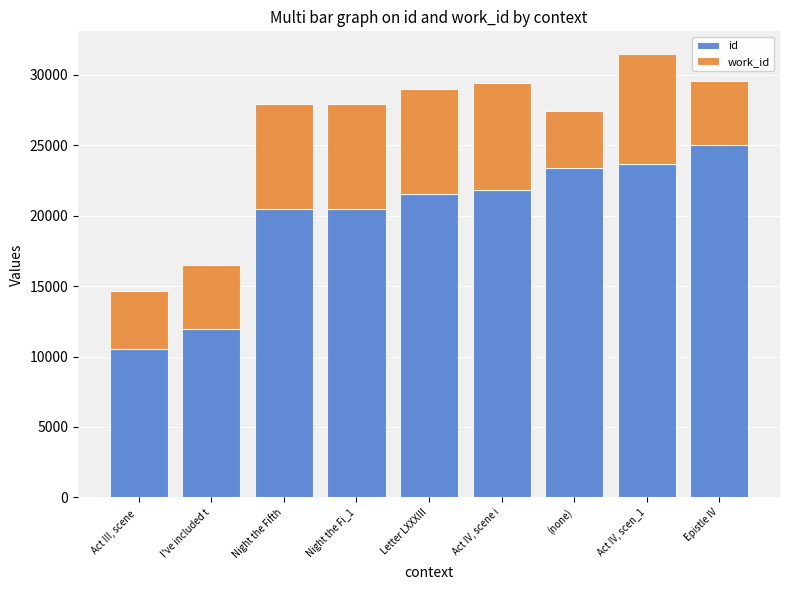

What is the difference between the maximum and minimum values in the id series?

14494